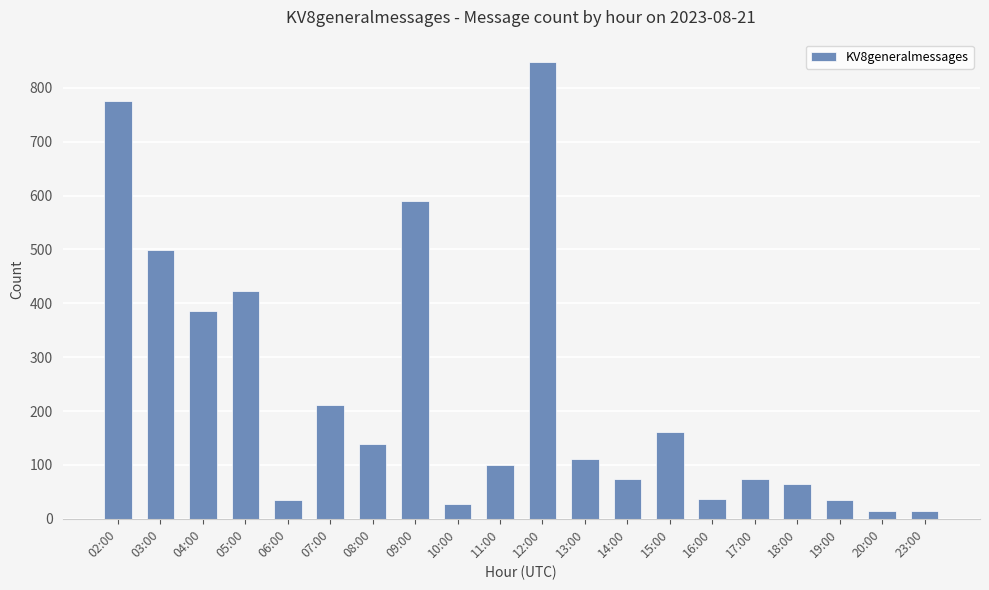

How many data points does each series have?

20